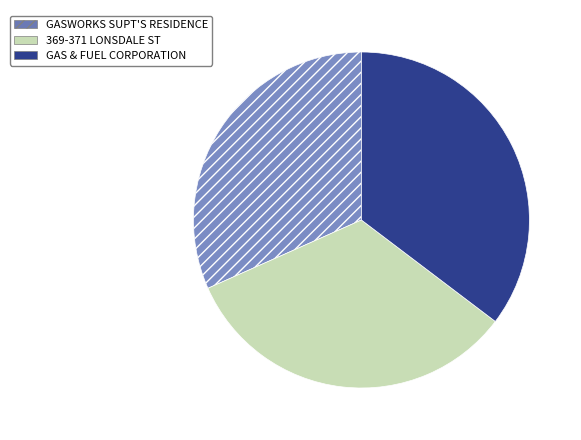

True or false: GASWORKS SUPT'S RESIDENCE accounts for 32% of the total.

True